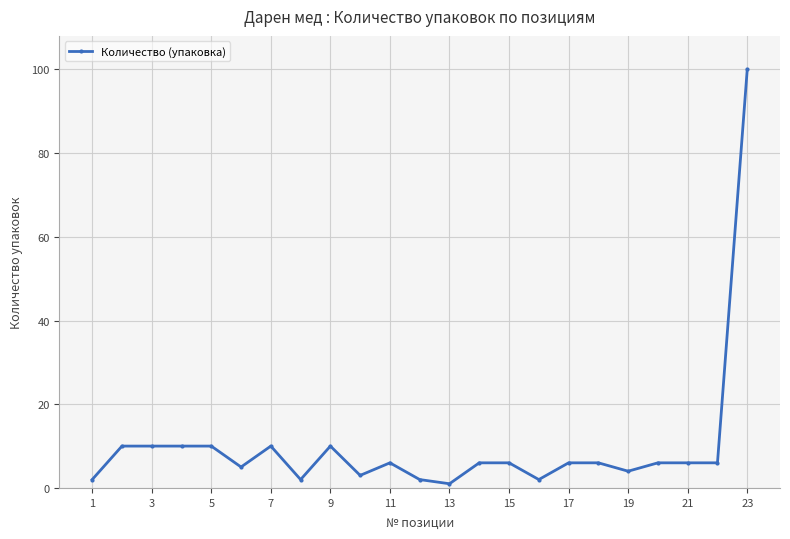

True or false: there are more than 2 points higher than both neighbors.

True